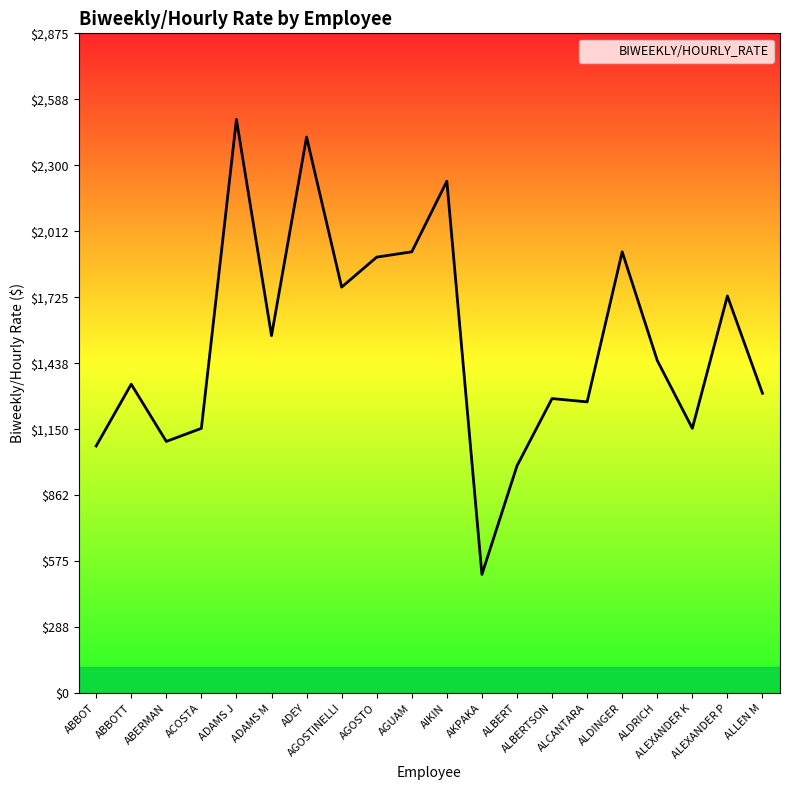

Does the chart have visible grid lines?

No